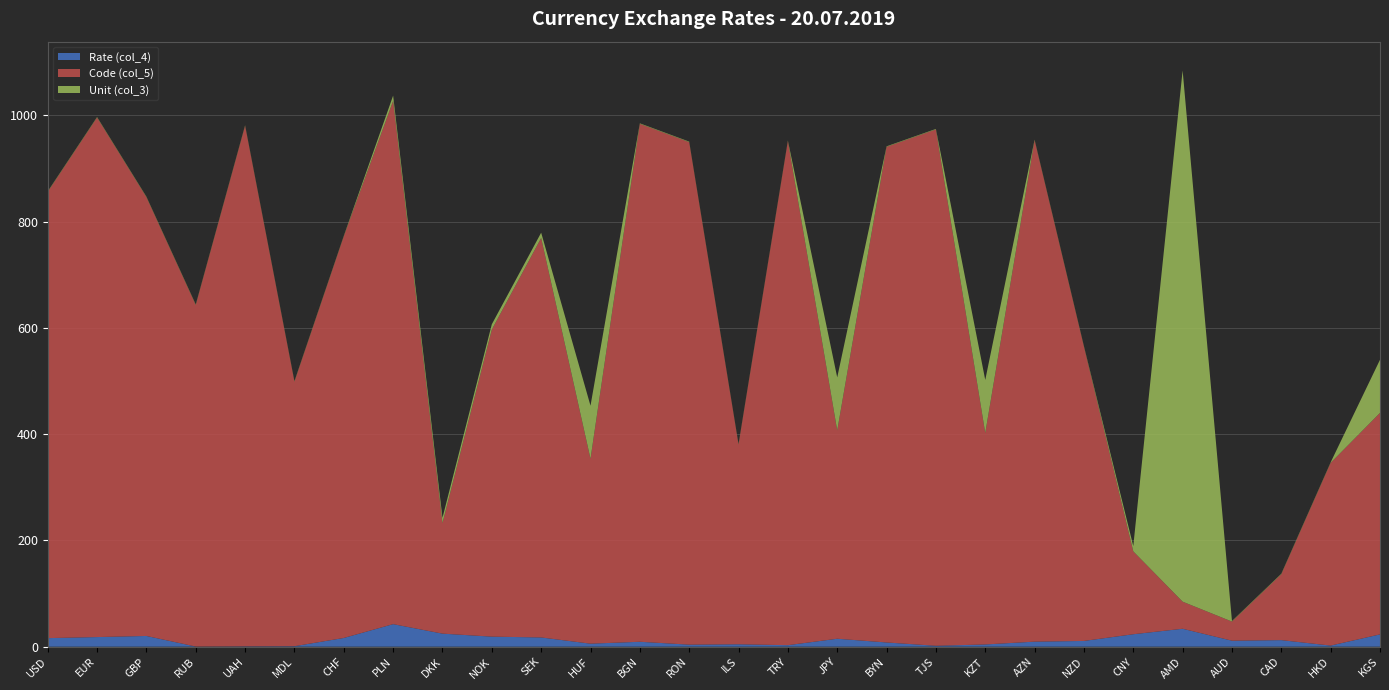

Reading left to right, what are all the values shown in this chart?

Rate (col_4): 16.1	18.1	20.2	0.3	0.6	0.9	16.4	42.4	24.6	18.9	17.4	5.7	9.3	3.8	4.5	2.8	15.0	7.9	1.7	4.2	9.5	10.8	23.4	33.7	11.3	12.3	2.1	23.1
Code (col_5): 840.0	978.0	826.0	643.0	980.0	498.0	756.0	985.0	208.0	578.0	752.0	348.0	975.0	946.0	376.0	949.0	392.0	933.0	972.0	398.0	944.0	554.0	156.0	51.0	36.0	124.0	344.0	417.0
Unit (col_3): 1.0	1.0	1.0	1.0	1.0	1.0	1.0	10.0	10.0	10.0	10.0	100.0	1.0	1.0	1.0	1.0	100.0	1.0	1.0	100.0	1.0	1.0	10.0	1000.0	1.0	1.0	1.0	100.0